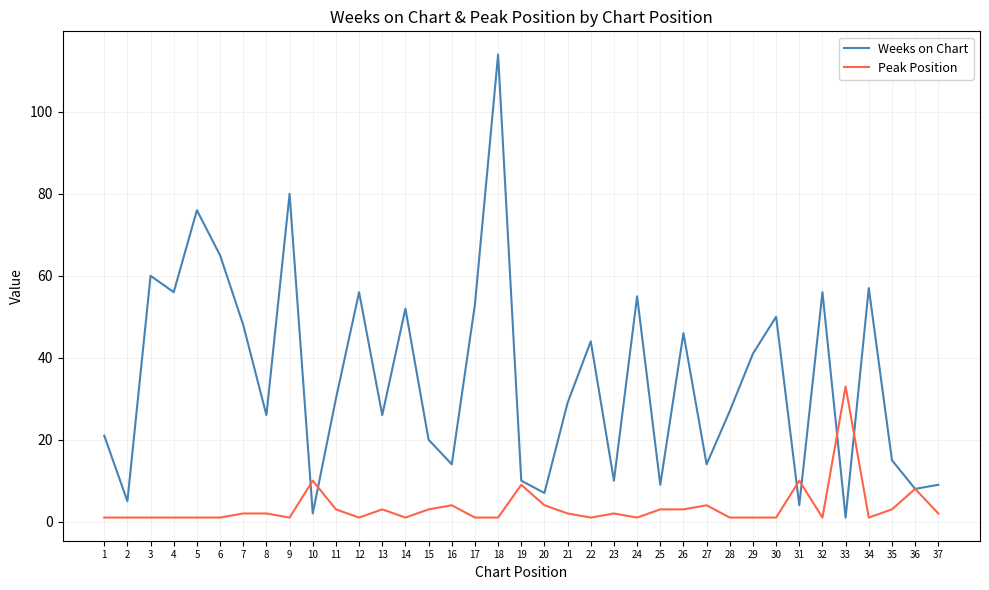

What is the spread (max minus min) of values at 6?

64